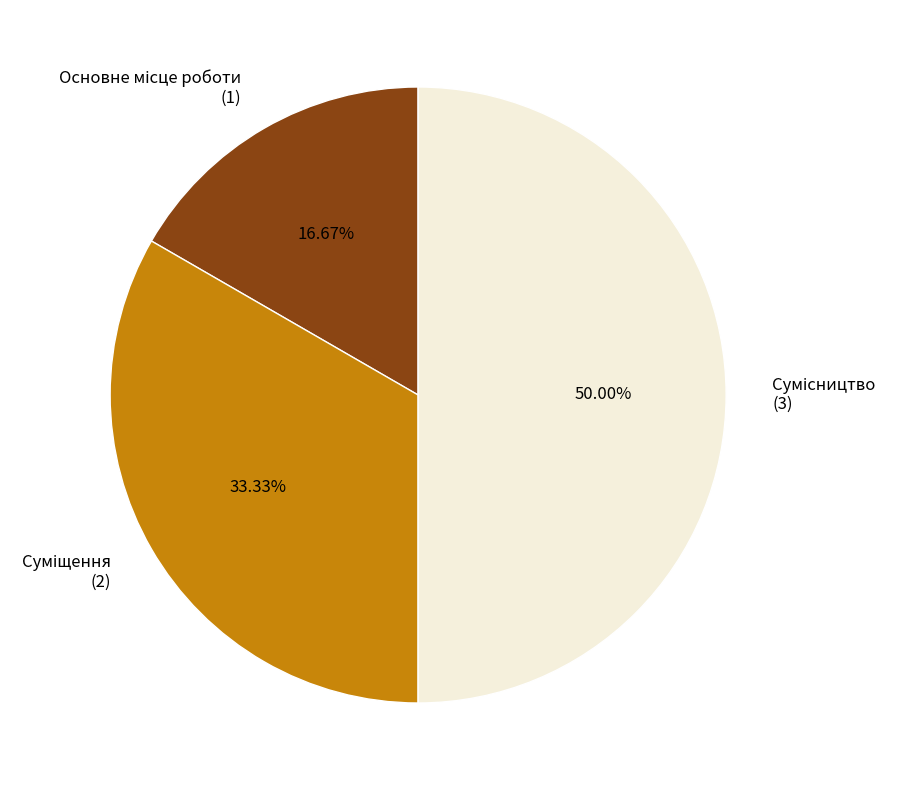

To the nearest percent, what percentage of the pie is Основне місце роботи?

17%